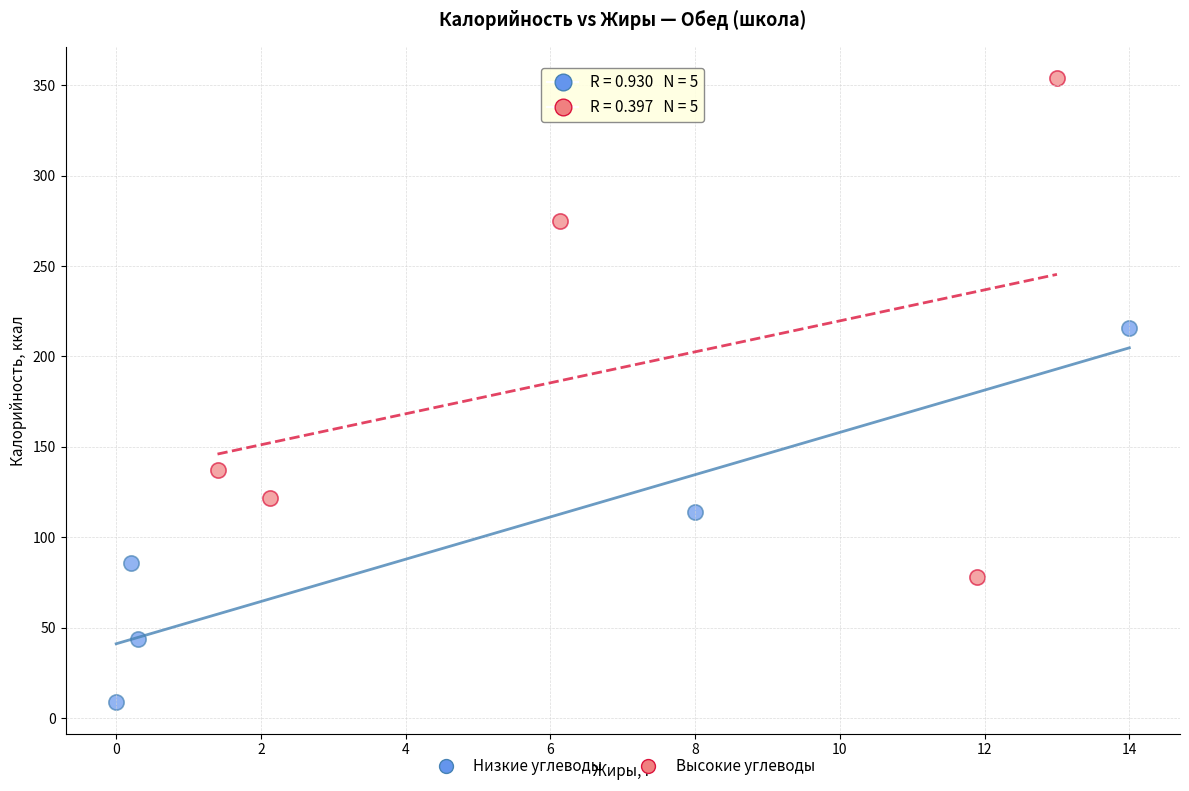

What are all the series names shown in the legend?

Низкие углеводы, Высокие углеводы